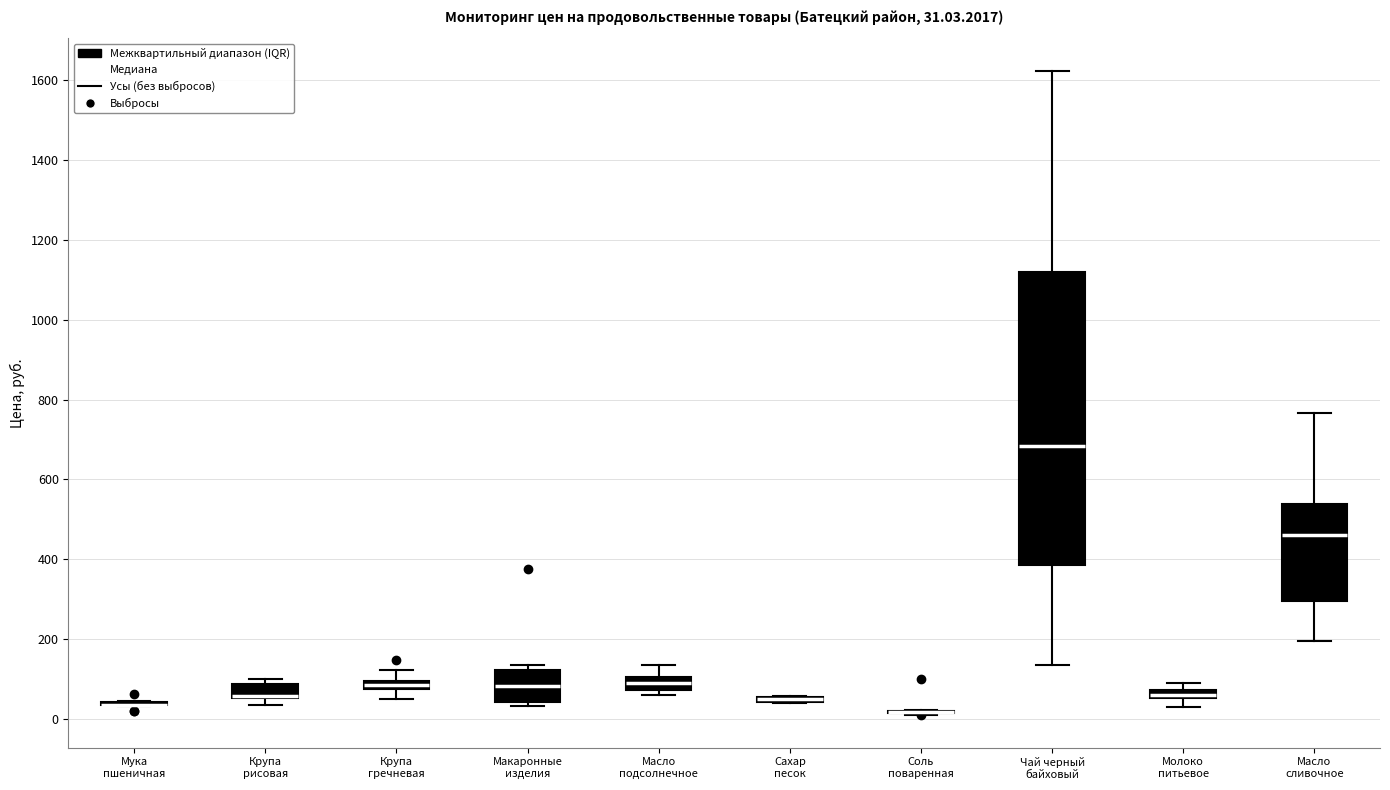

Which box is the tallest, from its lower edge to its upper edge?

Чай черный байховый